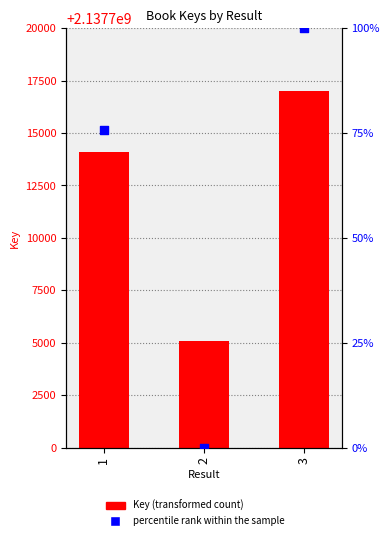

Which series reaches the minimum Y coordinate?

percentile rank within the sample